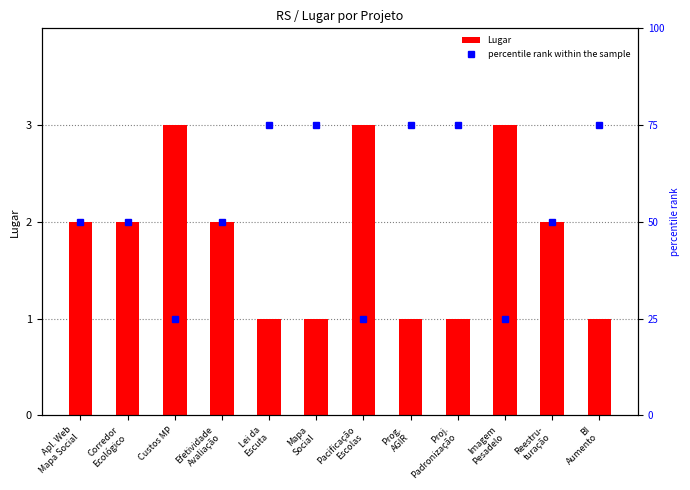

The value of Lugar at Custos MP is 3. True or false?

True